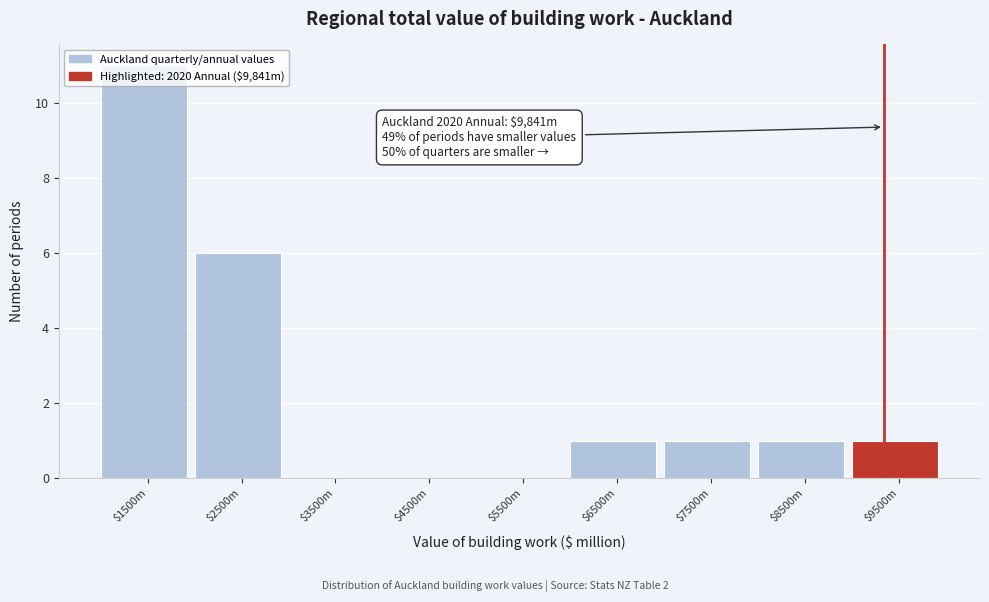

The chart shows a value of 0 at $4500m. True or false?

True